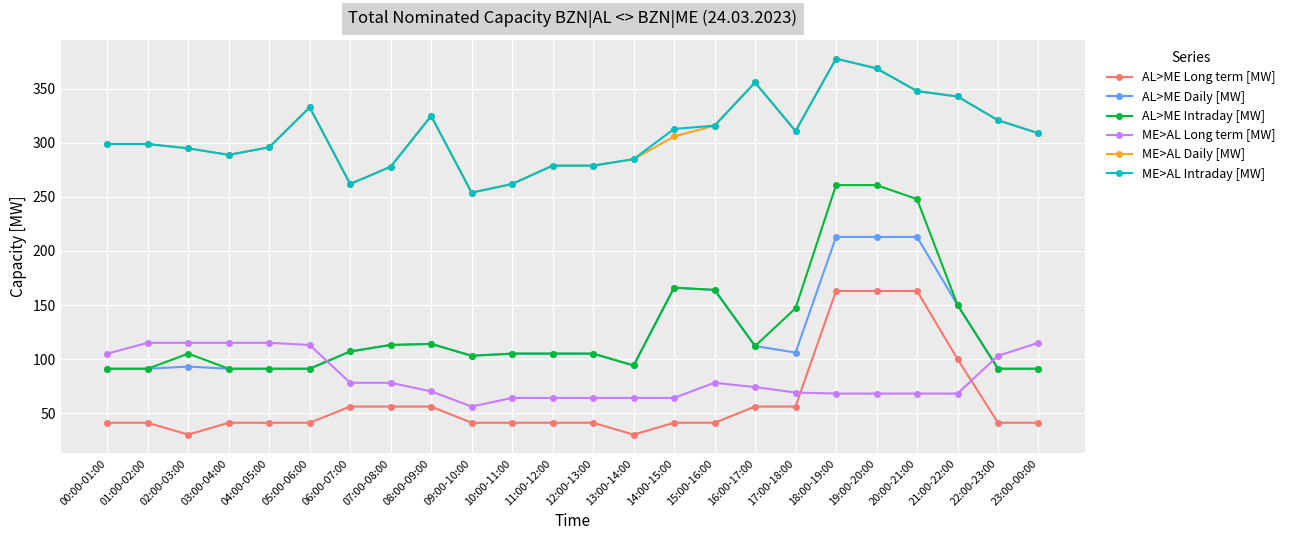

Does the chart display data point markers on the line(s)?

Yes